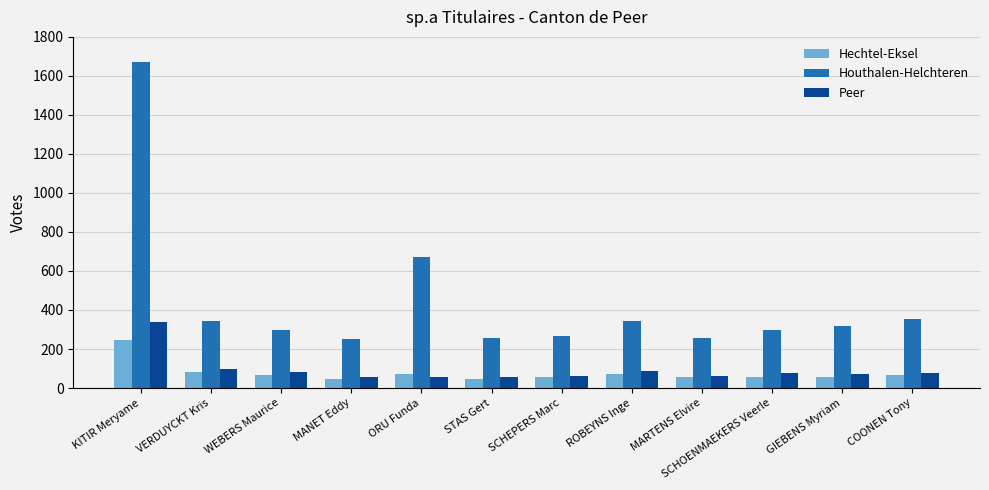

What is the average value of the Peer series?

94